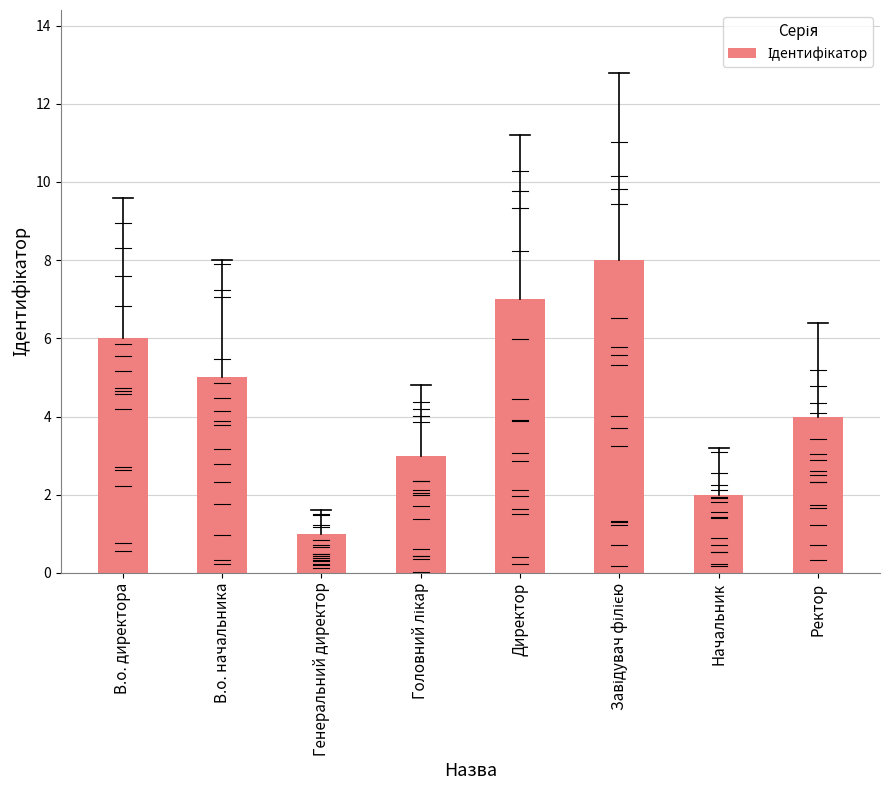

How many bars are there in total?

8